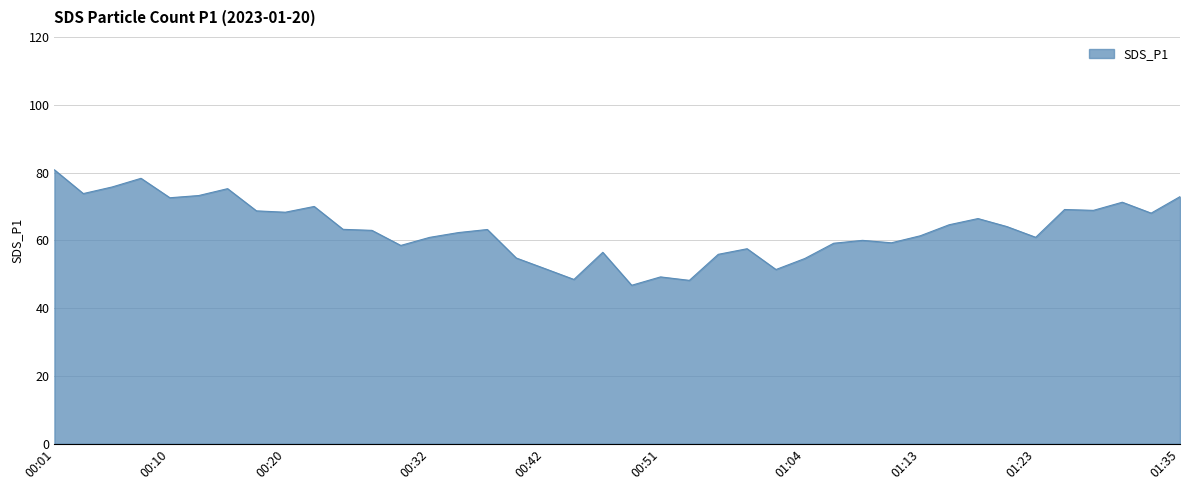

What is the greatest value displayed?

80.8